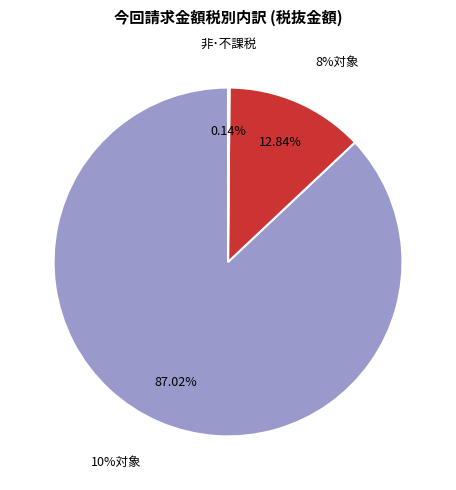

What is the change in value from 10%対象 to 非･不課税?

-8732700